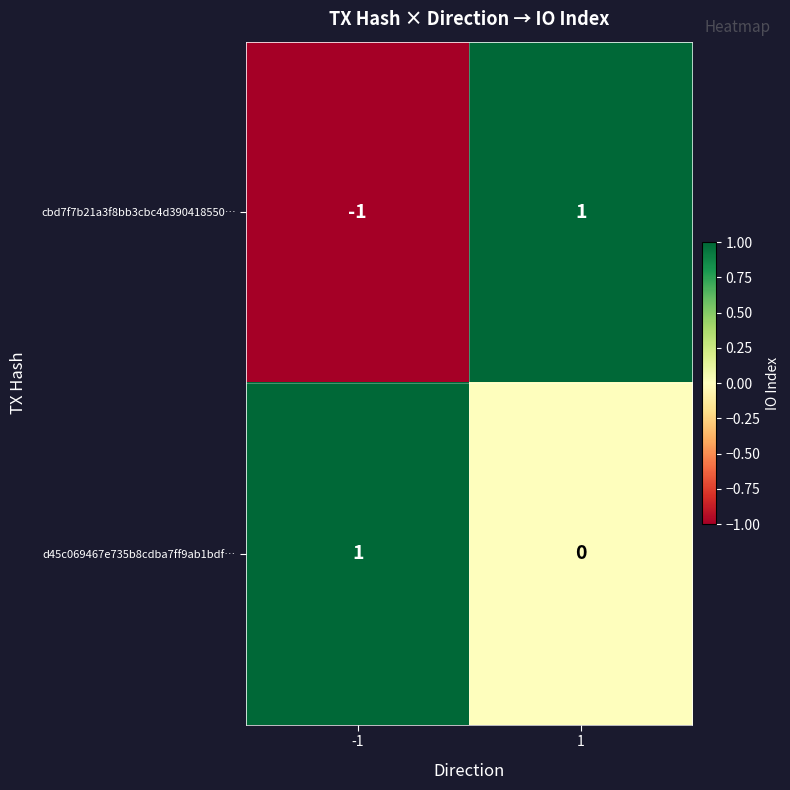

True or false: cbd7f7b21a3f8bb3cbc4d390418550… has a value of 0 at -1.

False